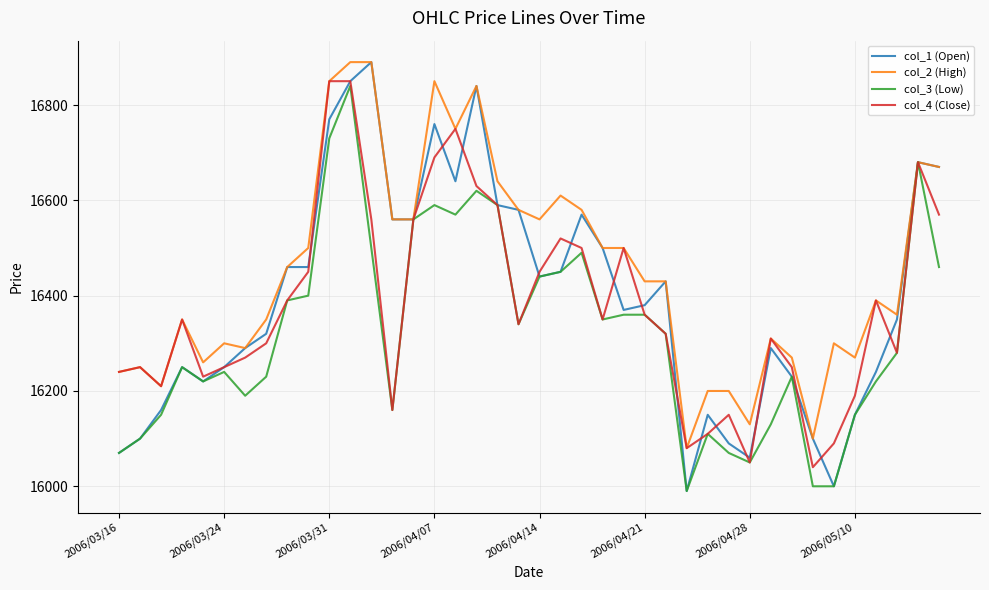

What is the maximum value shown in the chart?

16890